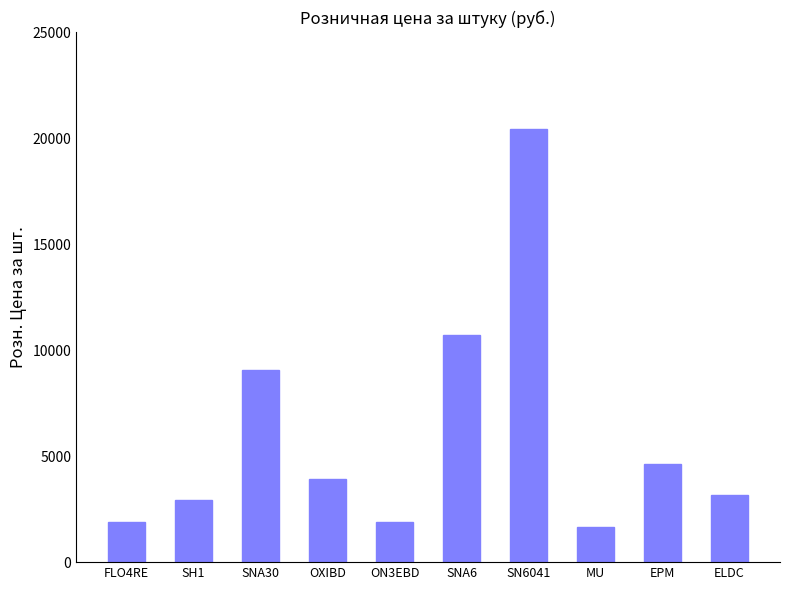

Reading left to right, list all the values displayed in this chart.

FLO4RE=1890	SH1=2950	SNA30=9050	OXIBD=3900	ON3EBD=1890	SNA6=10700	SN6041=20450	MU=1650	EPM=4650	ELDC=3150